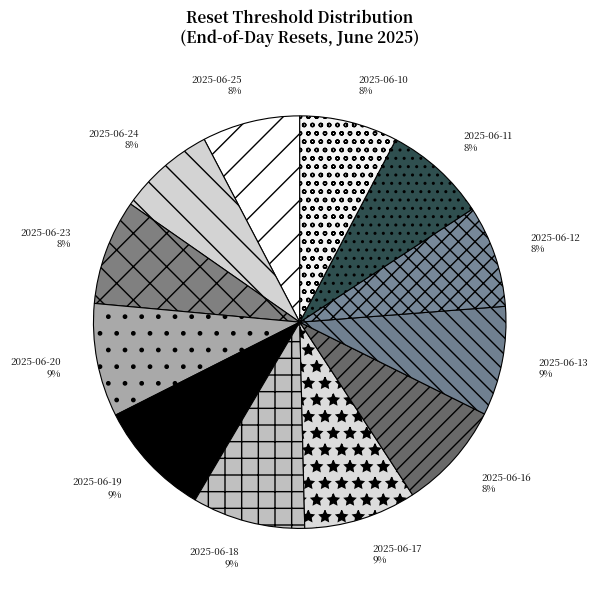

Is 2025-06-18 the majority of the pie?

No